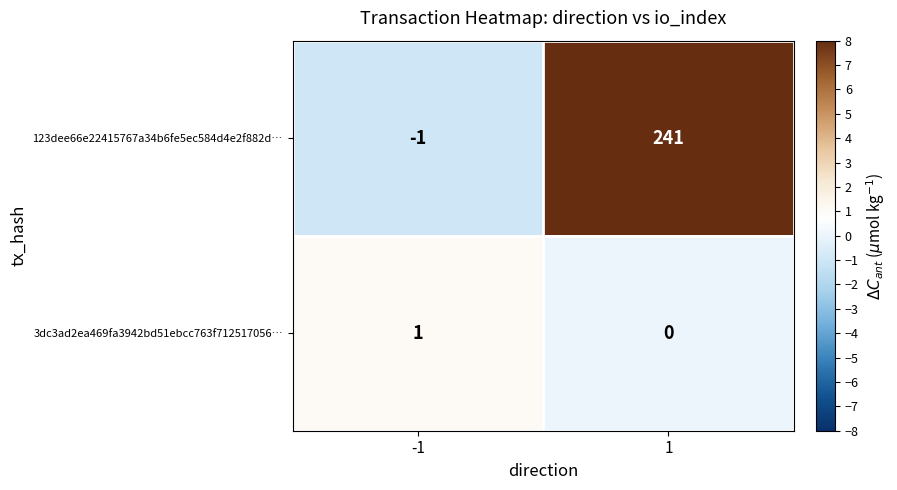

Between -1 and 1, which series saw the biggest shift?

123dee66e22415767a34b6fe5ec584d4e2f882d…